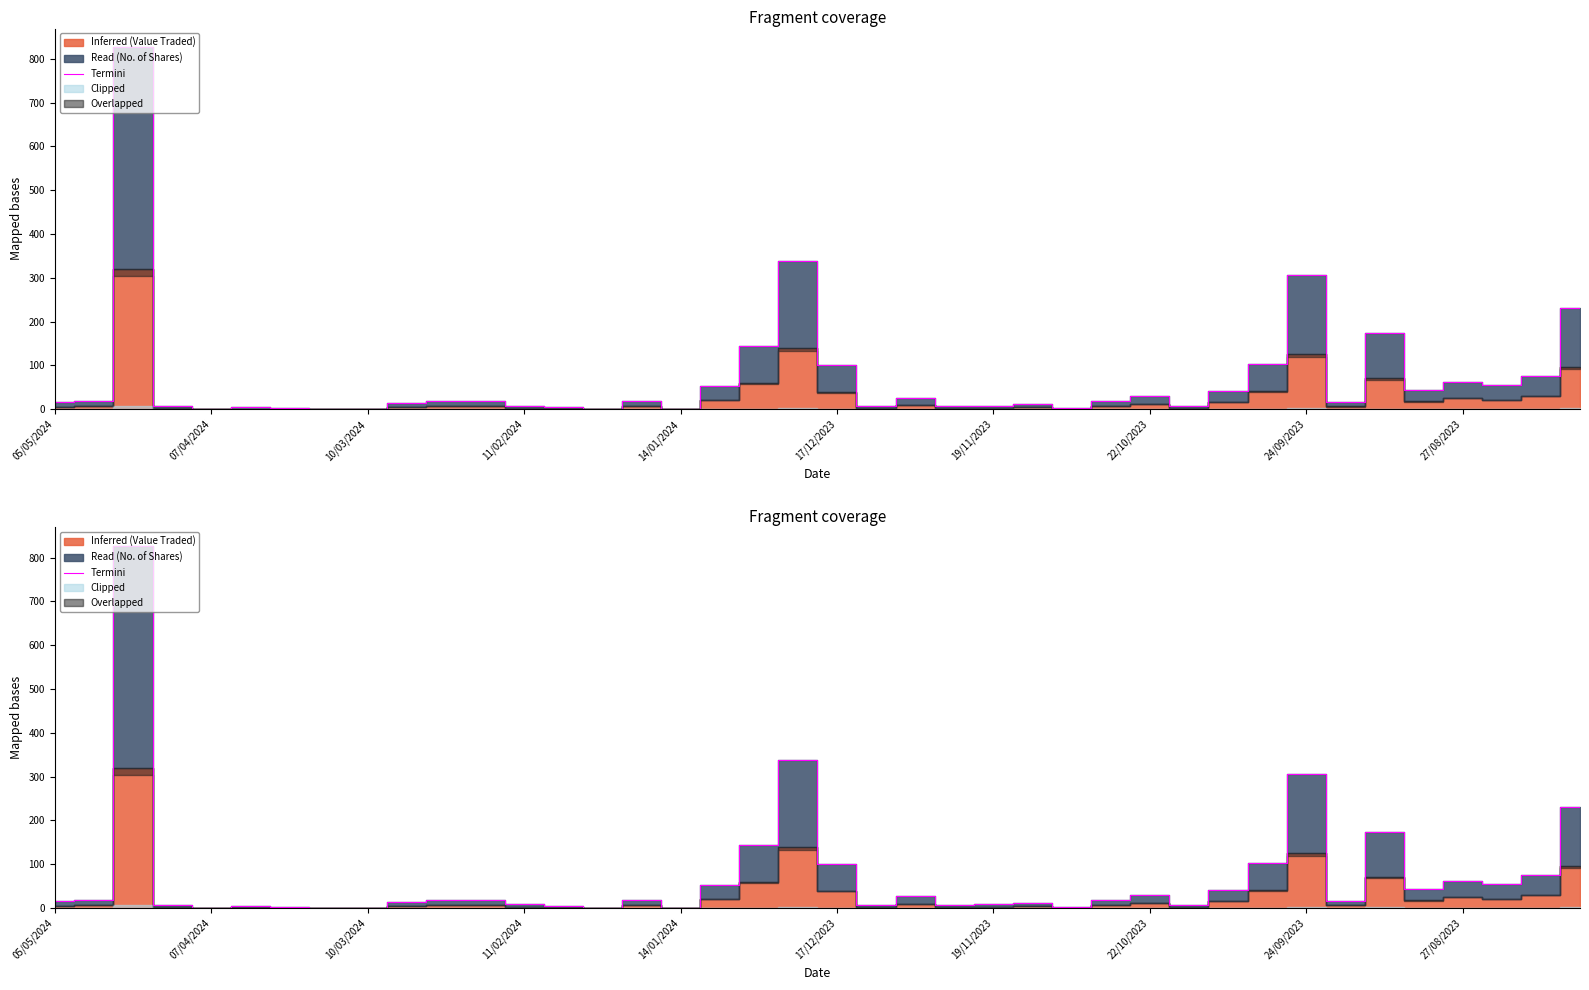

Does the chart have visible grid lines?

No